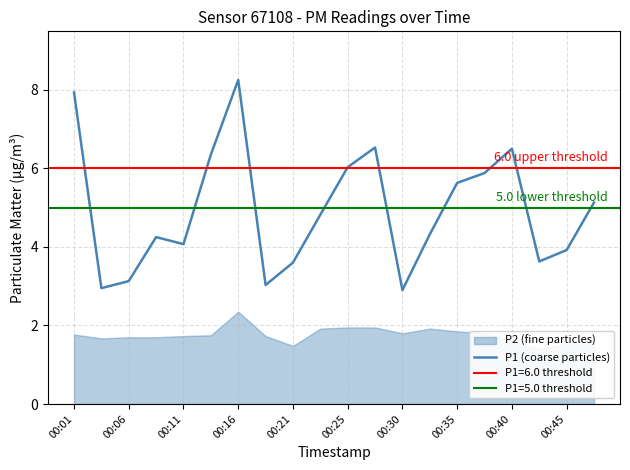

Count the number of categories in the chart.

20